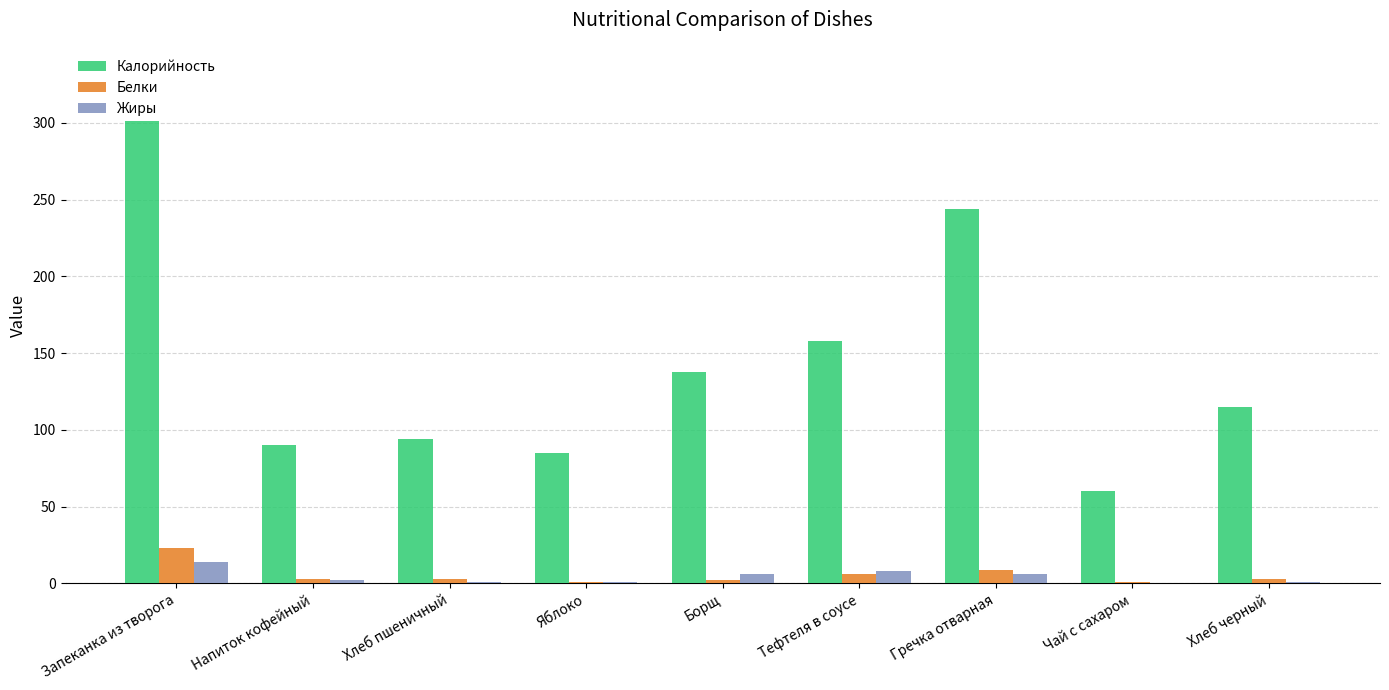

Reading left to right, what are all the values shown in this chart?

Калорийность: Запеканка из творога=304.0	Напиток кофейный=90.0	Хлеб пшеничный=94.0	Яблоко=85.0	Борщ=138.0	Тефтеля в соусе=158.0	Гречка отварная=244.0	Чай с сахаром=60.0	Хлеб черный=115.0
Белки: Запеканка из творога=23.0	Напиток кофейный=3.0	Хлеб пшеничный=3.0	Яблоко=1.0	Борщ=2.0	Тефтеля в соусе=6.0	Гречка отварная=9.0	Чай с сахаром=1.0	Хлеб черный=3.0
Жиры: Запеканка из творога=14.0	Напиток кофейный=2.0	Хлеб пшеничный=1.0	Яблоко=1.0	Борщ=6.0	Тефтеля в соусе=8.0	Гречка отварная=6.0	Чай с сахаром=0.0	Хлеб черный=1.0